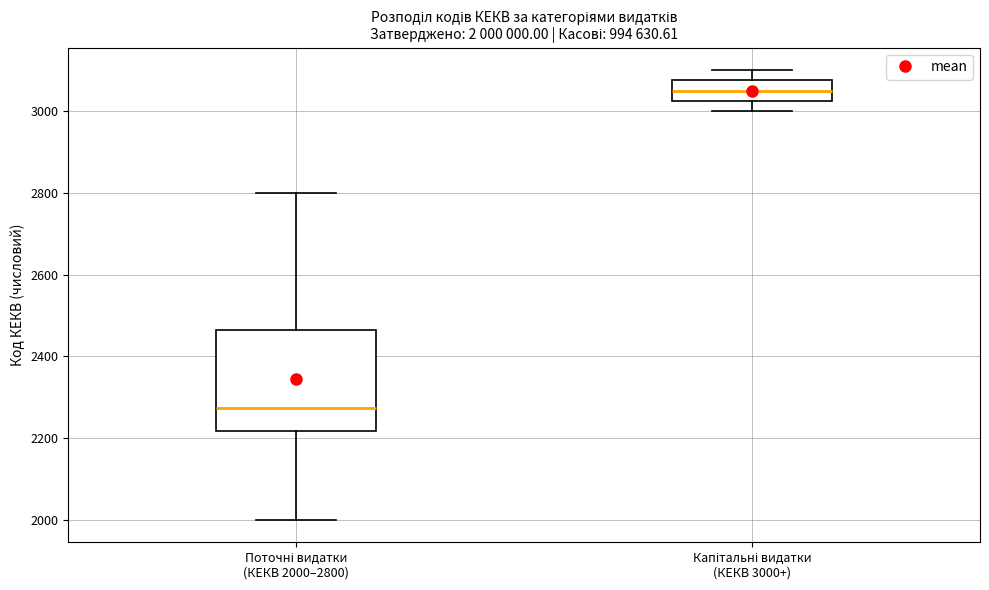

Reading left to right, transcribe this box plot: for each box, give where its median line is, the range the box spans, and where its two whiskers end, as read against the y-axis. The values are not printed on the chart, so give them approximately, as read against the axis.

Поточні видатки (КЕКВ 2000–2800): median 2280, box 2220 to 2460, whiskers 2000 to 2800
Капітальні видатки (КЕКВ 3000+): median 3060, box 3020 to 3080, whiskers 3000 to 3100